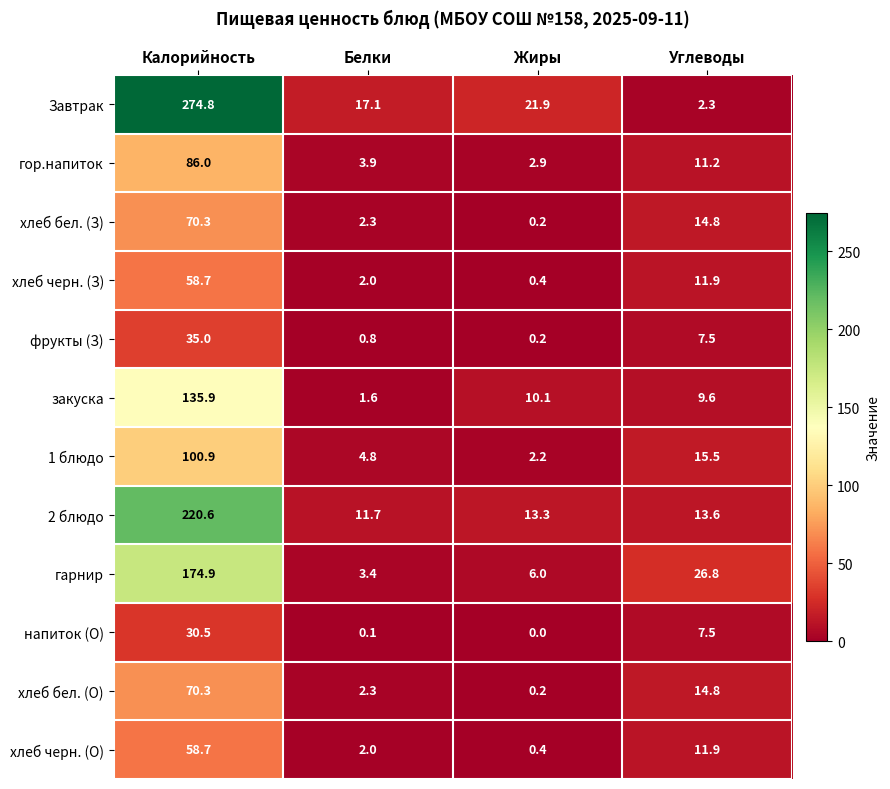

Is it true that хлеб черн. (О) equals 11.9 at Углеводы?

True